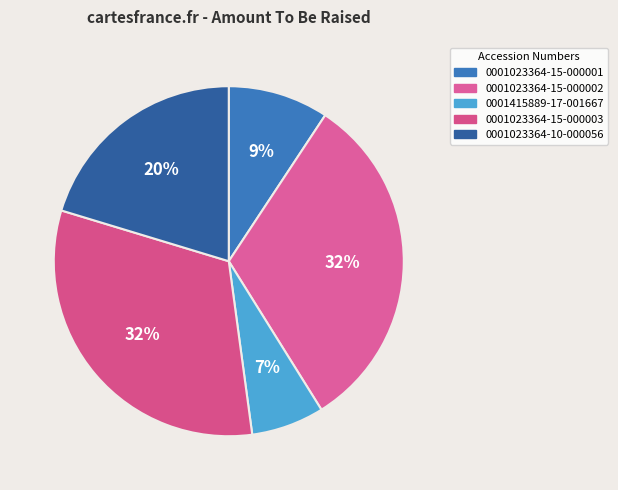

What portion of the pie excludes 0001023364-15-000002?

68.2%